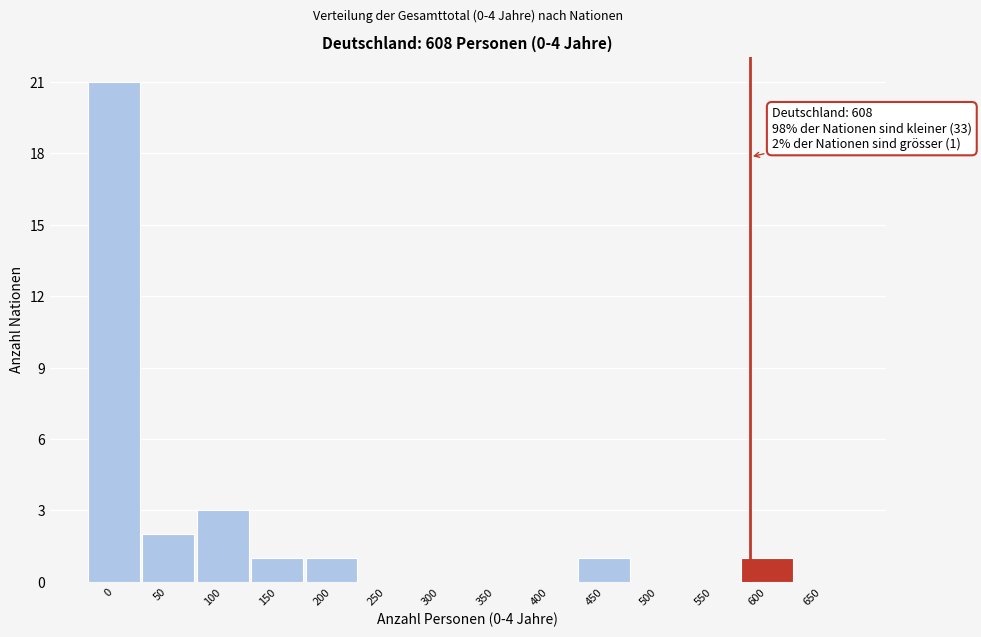

Reading left to right, transcribe all the data shown in this chart.

0=21	50=2	100=3	150=1	200=1	250=0	300=0	350=0	400=0	450=1	500=0	550=0	600=1	650=0